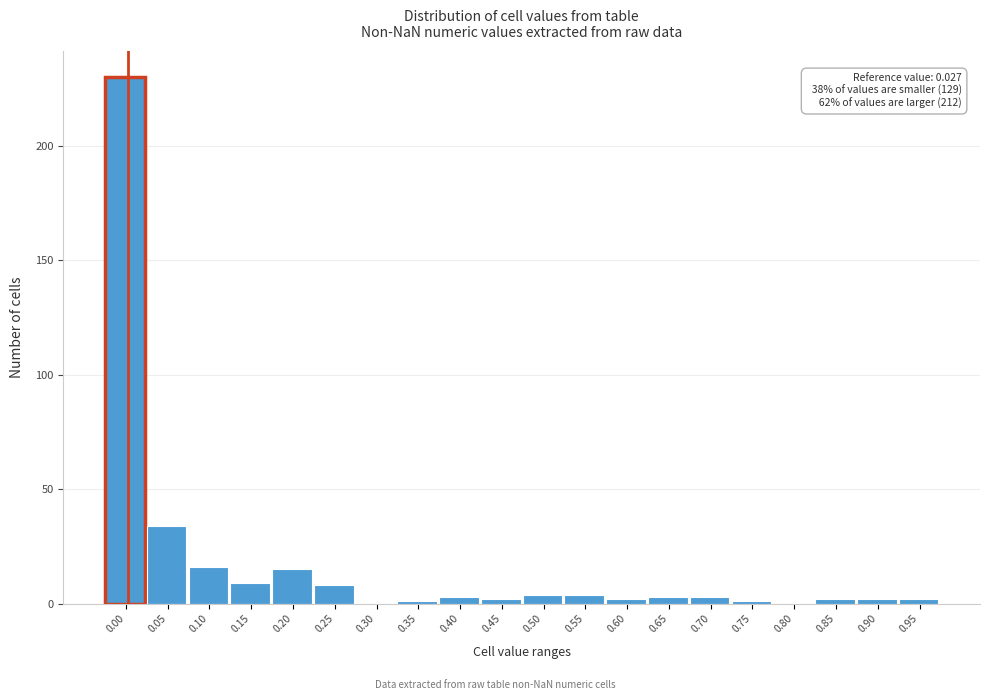

Reading right to left, what are all the values shown in this chart?

0.95=2	0.90=2	0.85=2	0.80=0	0.75=1	0.70=3	0.65=3	0.60=2	0.55=4	0.50=4	0.45=2	0.40=3	0.35=1	0.30=0	0.25=8	0.20=15	0.15=9	0.10=16	0.05=34	0.00=230